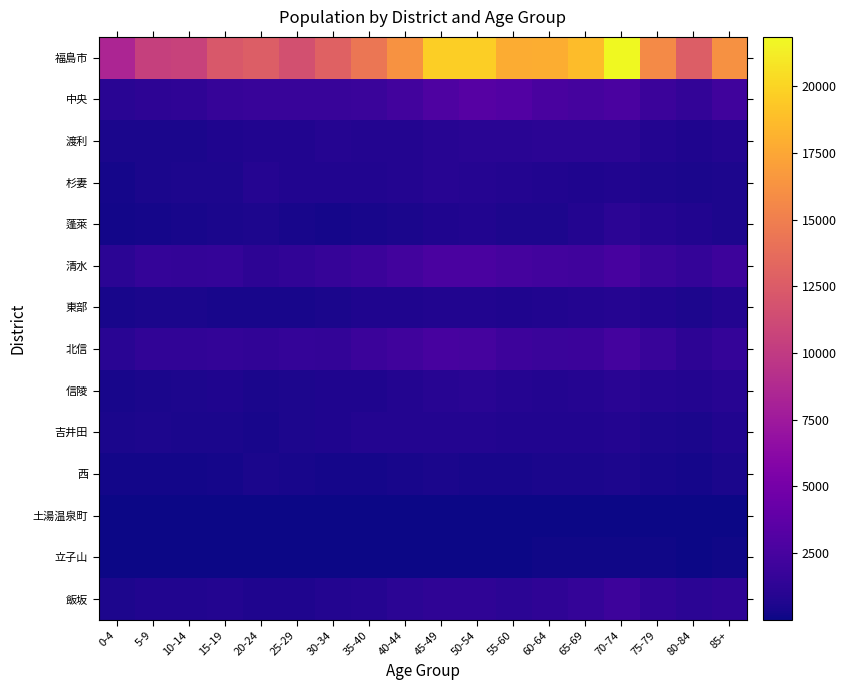

Between 75-79 and 35-40, which is larger?

75-79